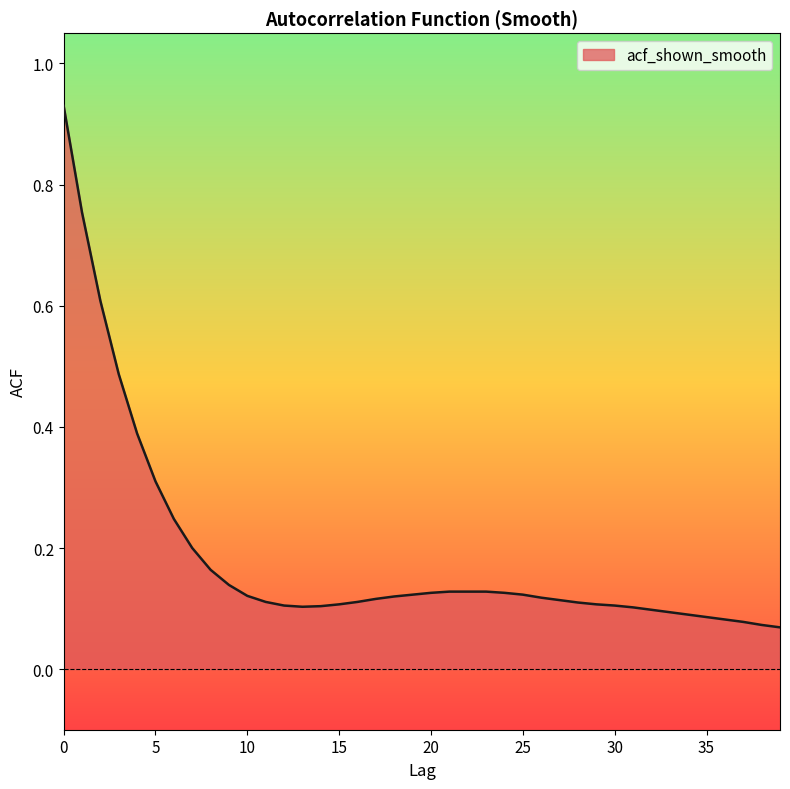

Which has a higher value, 20 or 18?

20